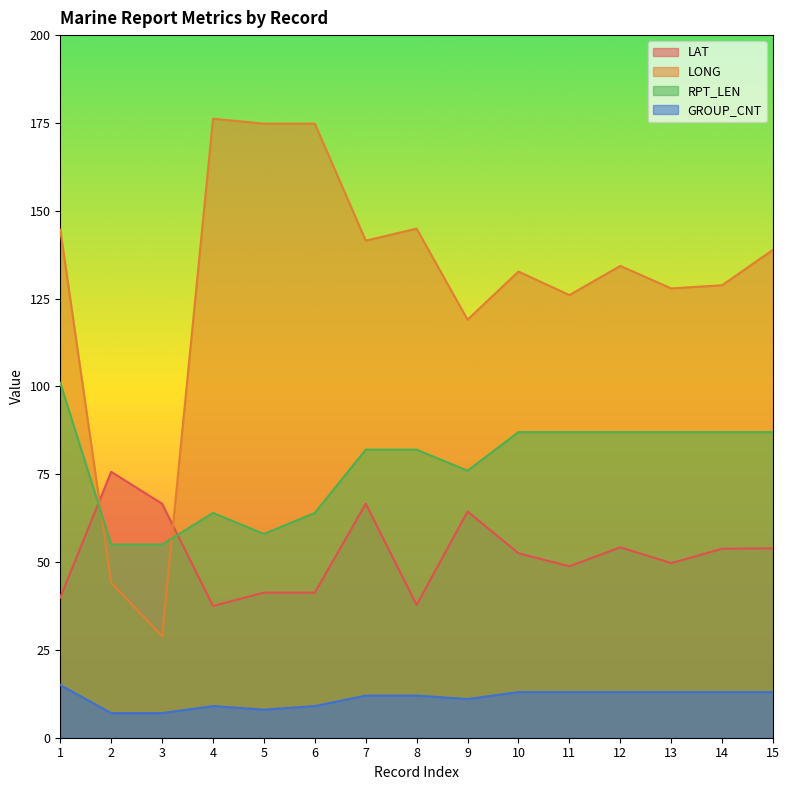

True or false: RPT_LEN and LAT cross at least once.

True